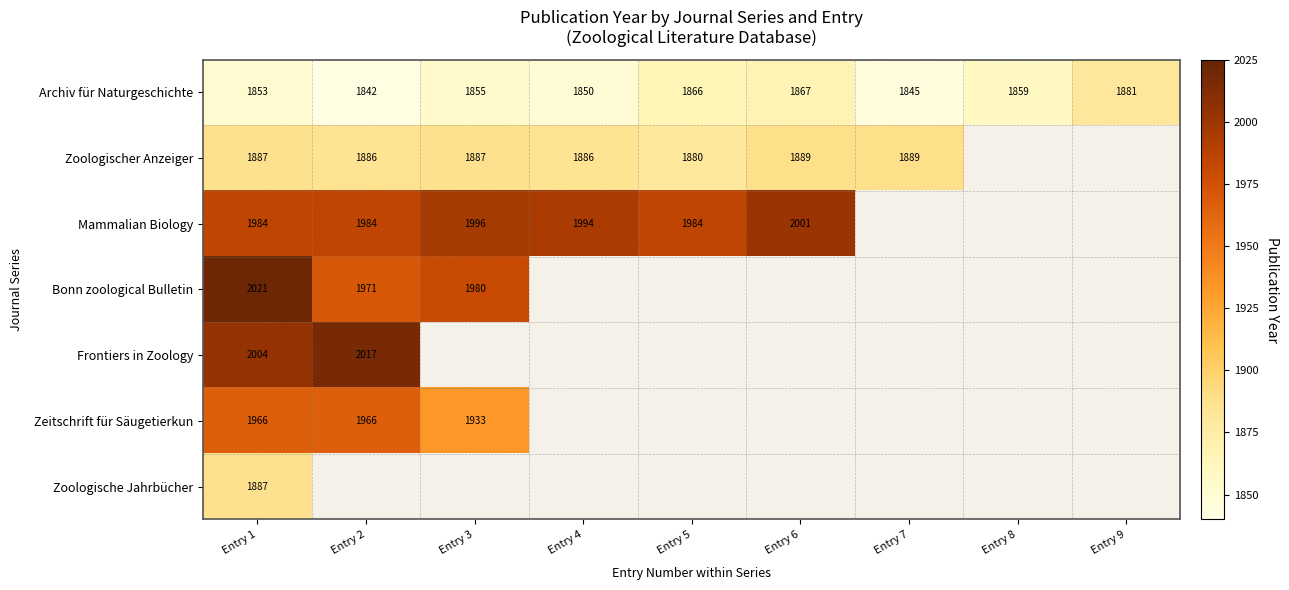

Is it true that Zoologischer Anzeiger equals 1886 at Entry 2?

True